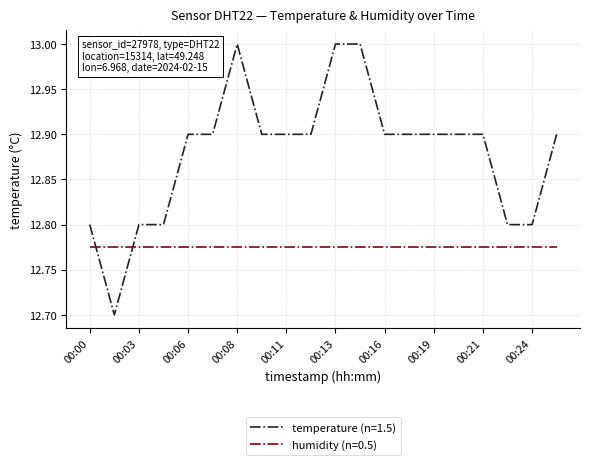

Which series has the widest spread of values?

temperature (n=1.5)